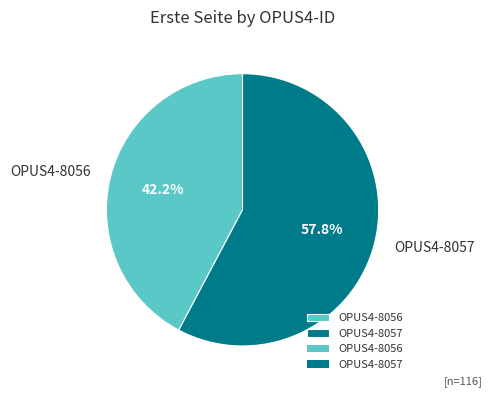

Count the number of slices in the pie.

2